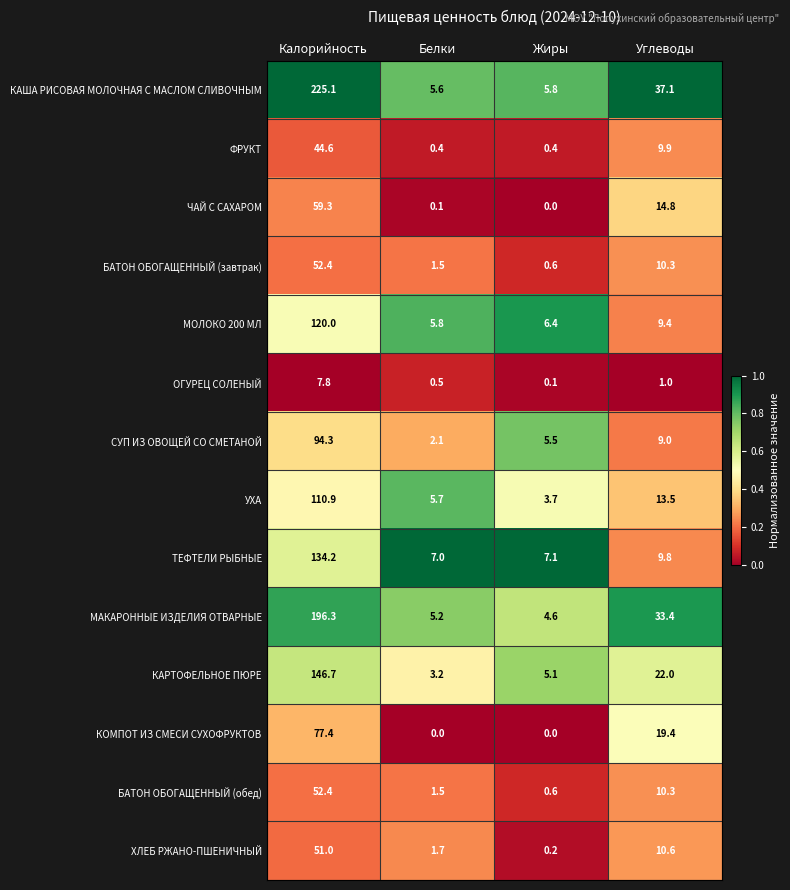

Which series has the widest spread of values?

КАША РИСОВАЯ МОЛОЧНАЯ С МАСЛОМ СЛИВОЧНЫМ